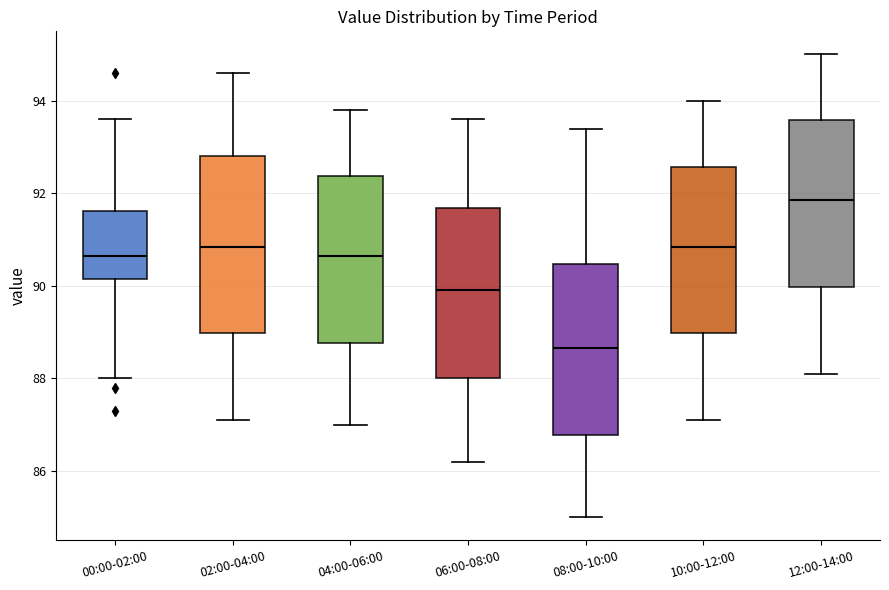

Reading left to right, read every box against the y-axis: the position of its median line, the range the box covers, and the ends of its whiskers. The values are not printed on the chart, so give them approximately, as read against the axis.

00:00-02:00: median 90.6, box 90.2 to 91.6, whiskers 88.0 to 93.6
02:00-04:00: median 90.8, box 89.0 to 92.8, whiskers 87.2 to 94.6
04:00-06:00: median 90.6, box 88.8 to 92.4, whiskers 87.0 to 93.8
06:00-08:00: median 90.0, box 88.0 to 91.6, whiskers 86.2 to 93.6
08:00-10:00: median 88.6, box 86.8 to 90.4, whiskers 85.0 to 93.4
10:00-12:00: median 90.8, box 89.0 to 92.6, whiskers 87.2 to 94.0
12:00-14:00: median 91.8, box 90.0 to 93.6, whiskers 88.2 to 95.0